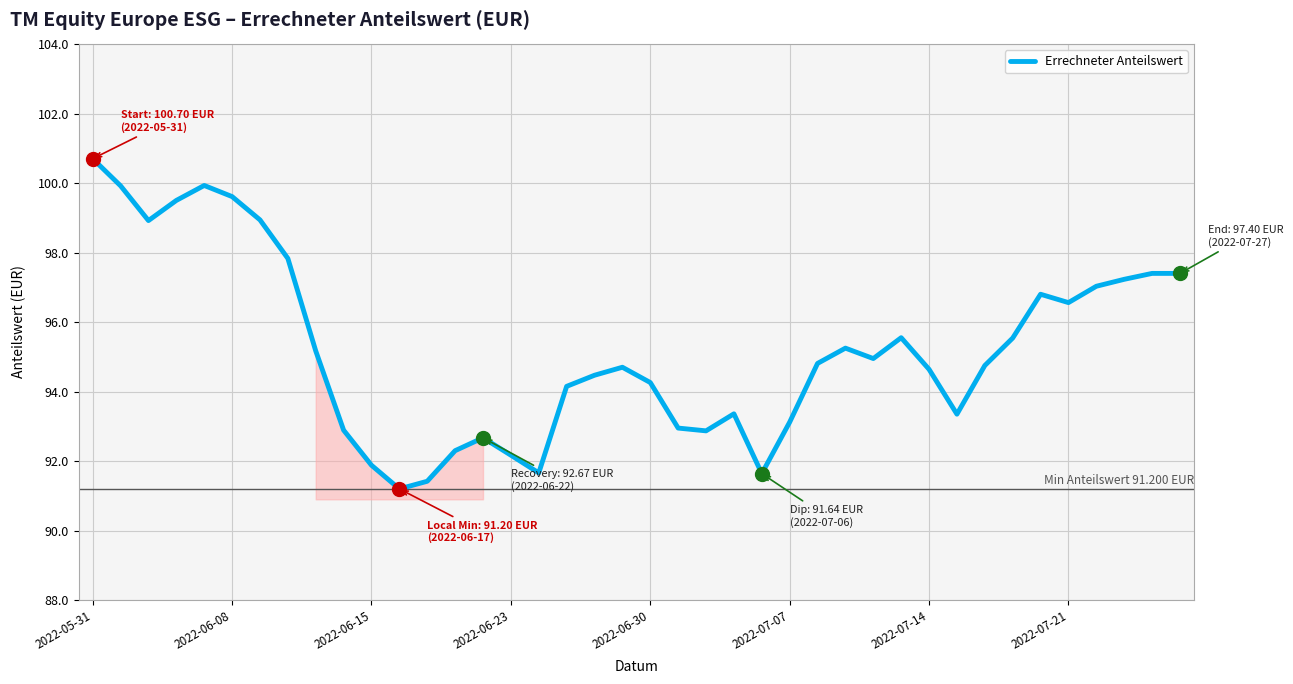

What is the greatest value displayed?

100.7